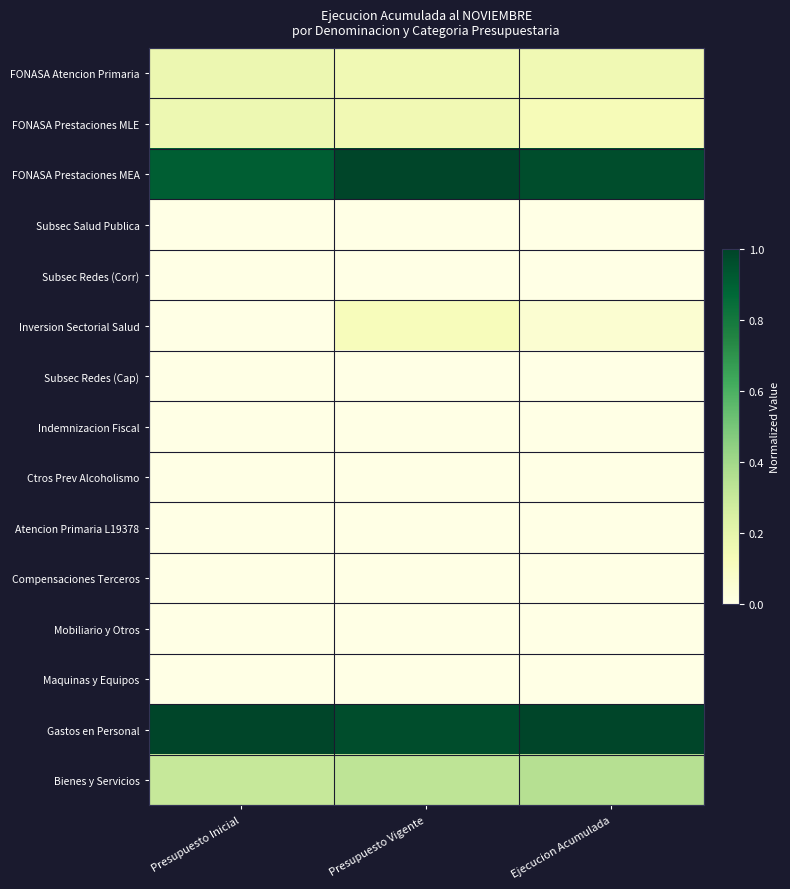

Rank the series by their maximum value, from highest to lowest.

FONASA Prestaciones MEA, Gastos en Personal, Bienes y Servicios, FONASA Atencion Primaria, FONASA Prestaciones MLE, Inversion Sectorial Salud, Mobiliario y Otros, Subsec Salud Publica, Compensaciones Terceros, Indemnizacion Fiscal, Subsec Redes (Corr), Maquinas y Equipos, Subsec Redes (Cap), Ctros Prev Alcoholismo, Atencion Primaria L19378